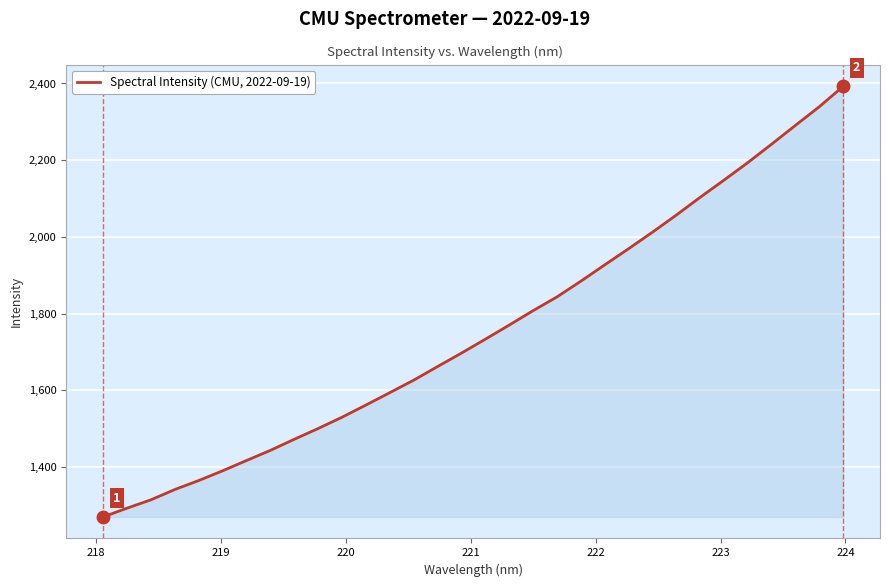

What is the smallest value displayed?

1270.0